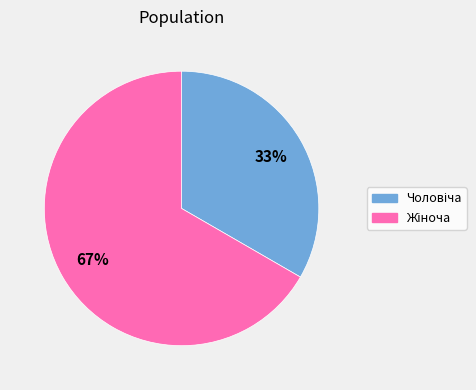

Does any single category account for the majority?

Yes